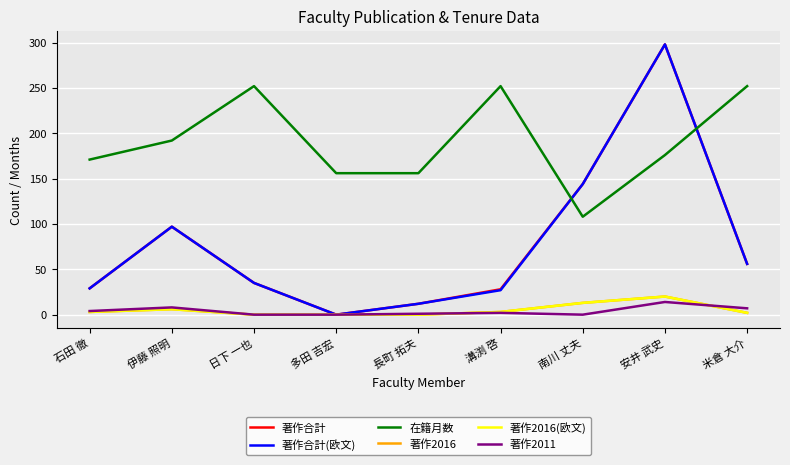

What is the spread (max minus min) of values at 日下 一也?

252